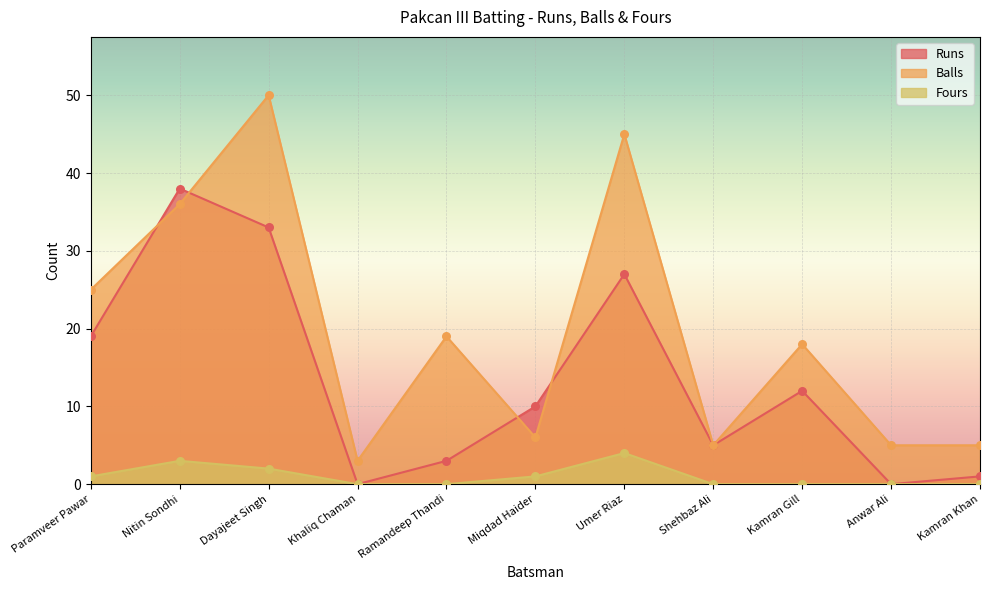

Which series has the largest total across all categories?

Balls